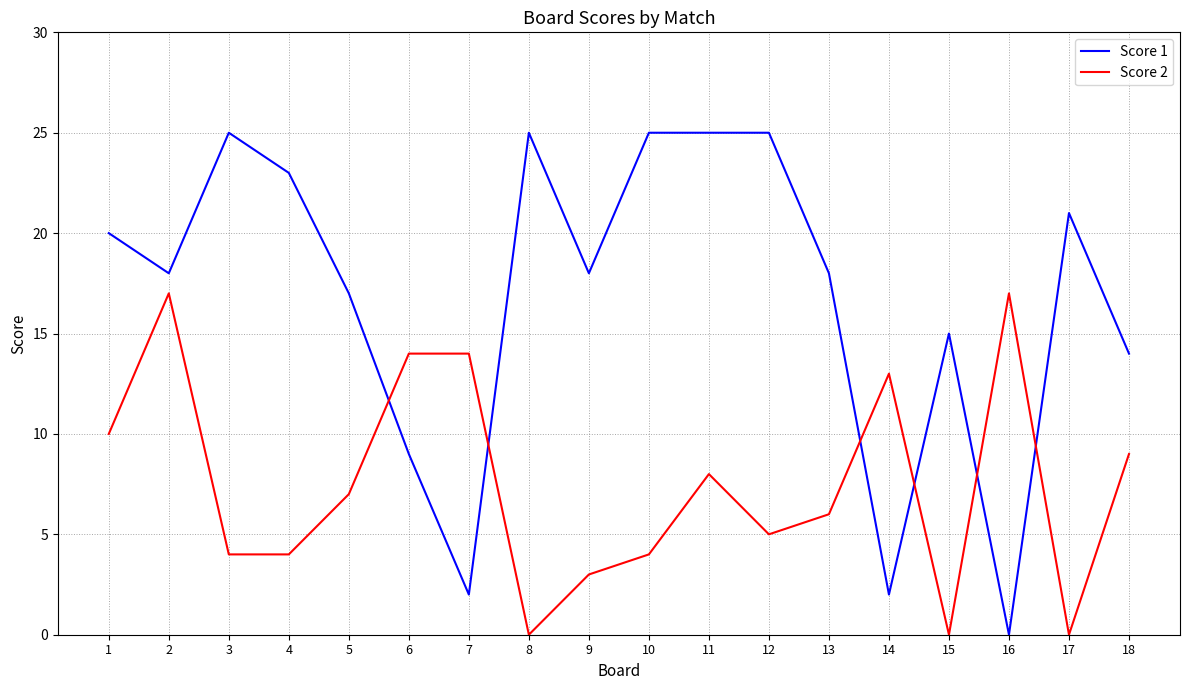

What is the greatest value displayed?

25